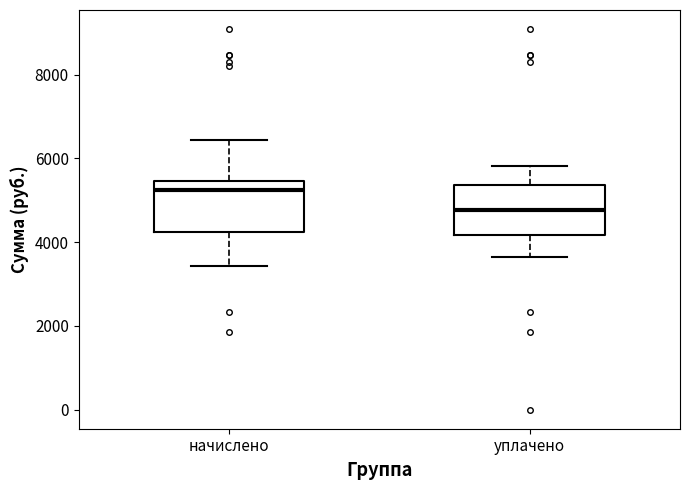

Where does the upper whisker of the box for уплачено end on the y-axis? The values are not printed on the chart, so give them approximately, as read against the axis.

5800